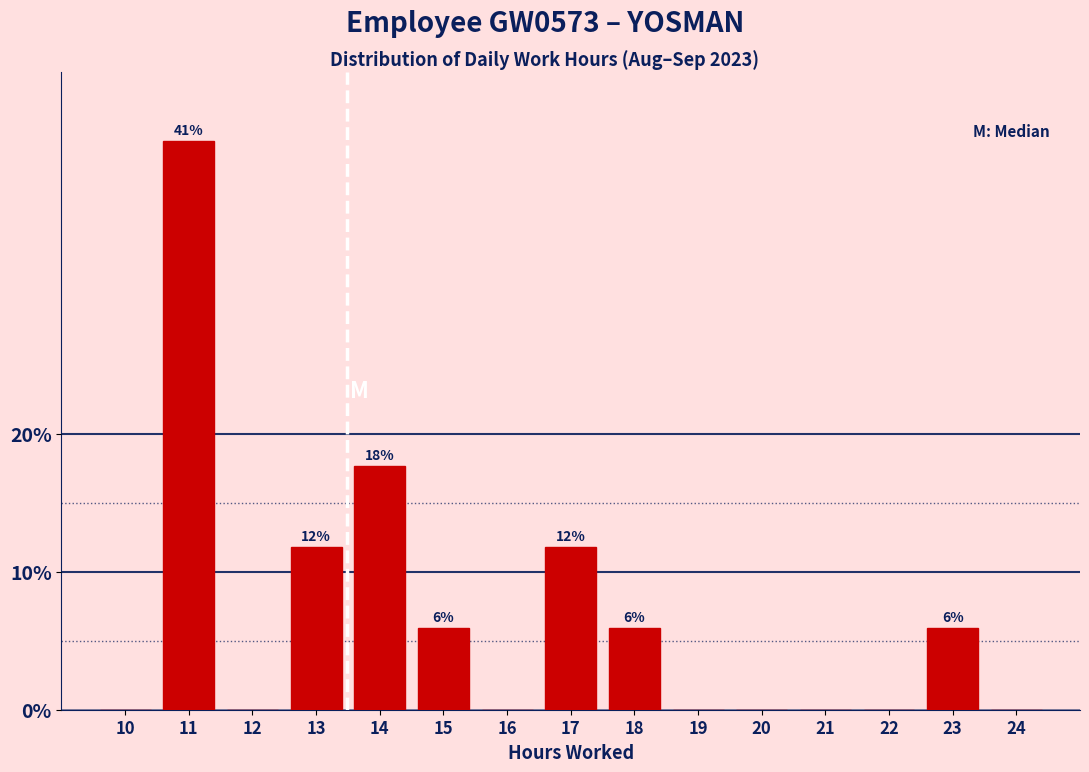

Reading left to right, extract all data points from this chart.

10=0.0	11=41.2	12=0.0	13=11.8	14=17.6	15=5.9	16=0.0	17=11.8	18=5.9	19=0.0	20=0.0	21=0.0	22=0.0	23=5.9	24=0.0